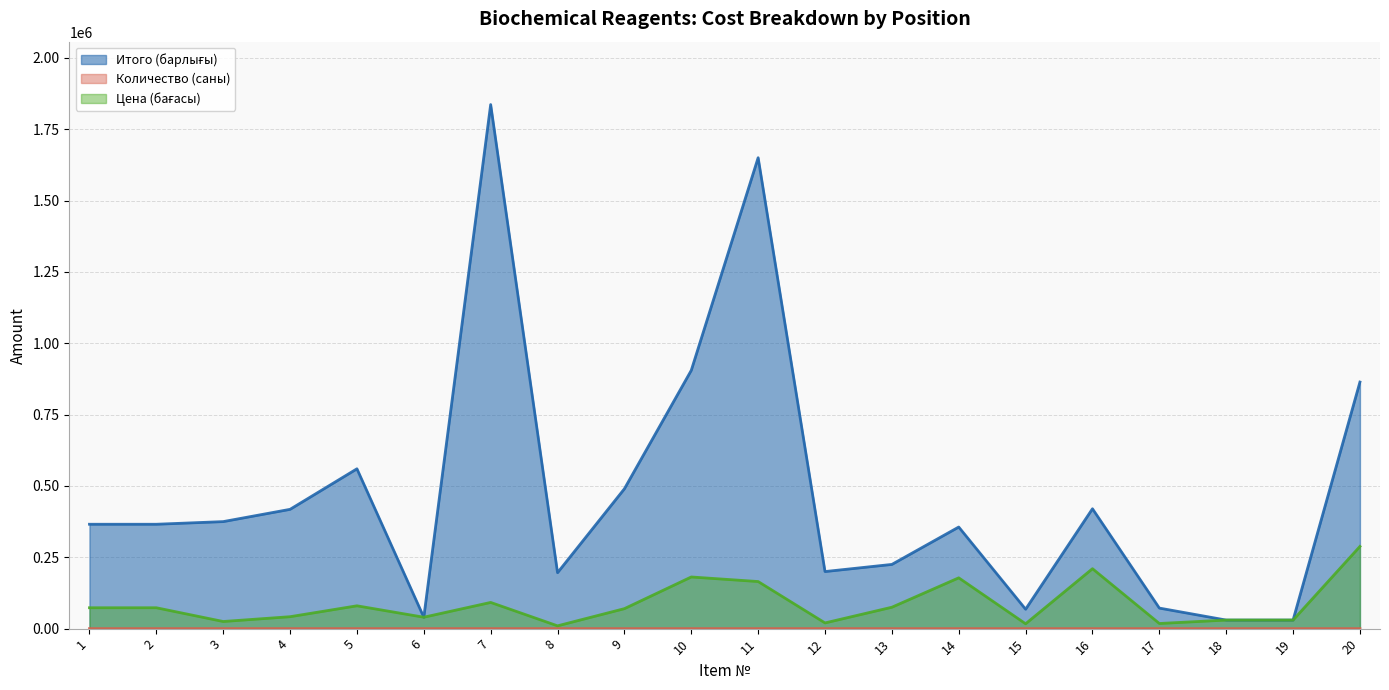

Is the value of Количество (саны) at 16 greater than the value of Итого (барлығы) at 13?

No